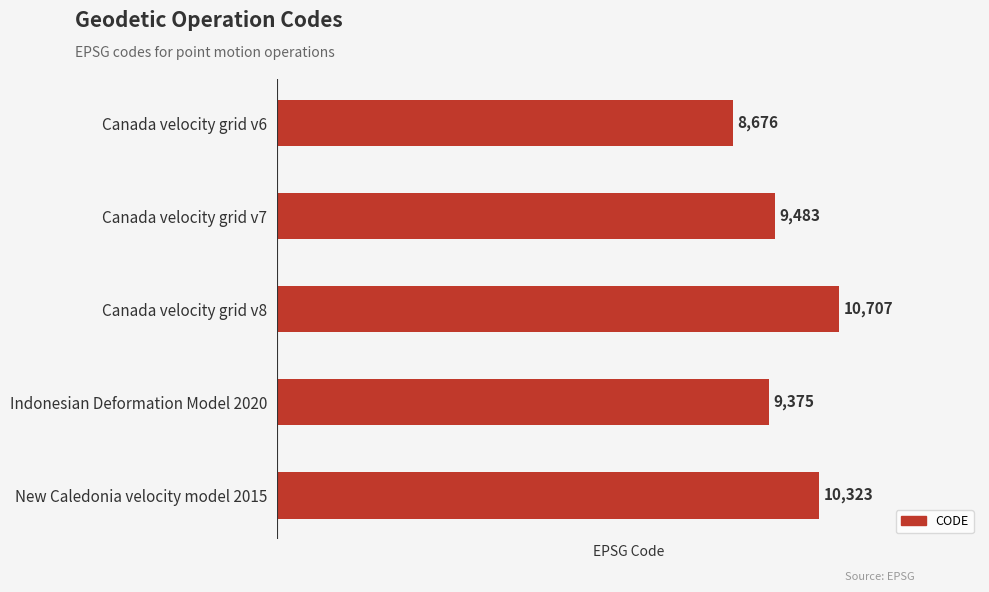

Which has a higher value, Canada velocity grid v6 or Canada velocity grid v8?

Canada velocity grid v8